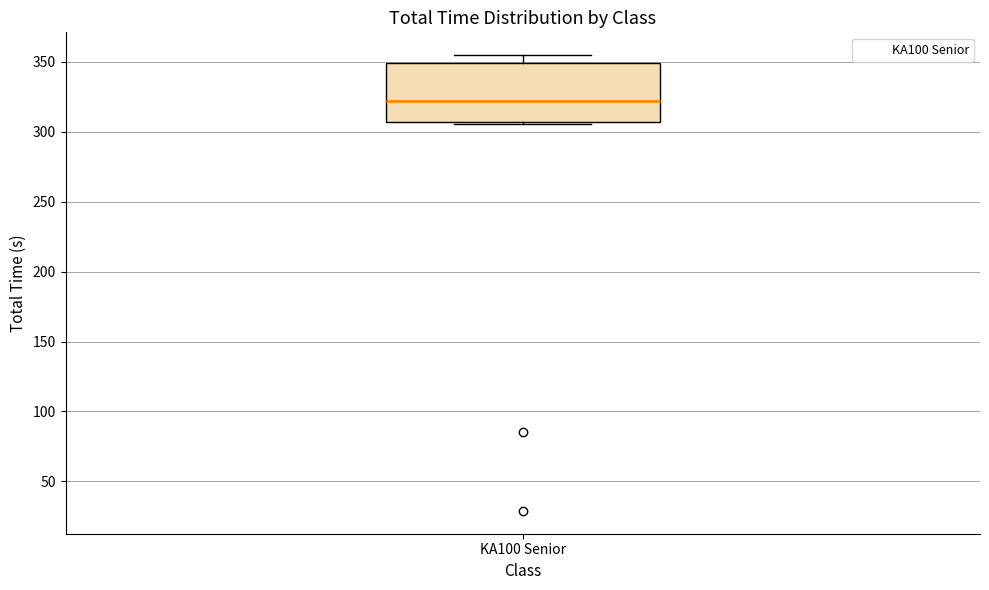

Transcribe this box plot: give where the median line is, the range the box spans, and where the two whiskers end, as read against the y-axis. The values are not printed on the chart, so give them approximately, as read against the axis.

median 320, box 305 to 350, whiskers 305 to 355